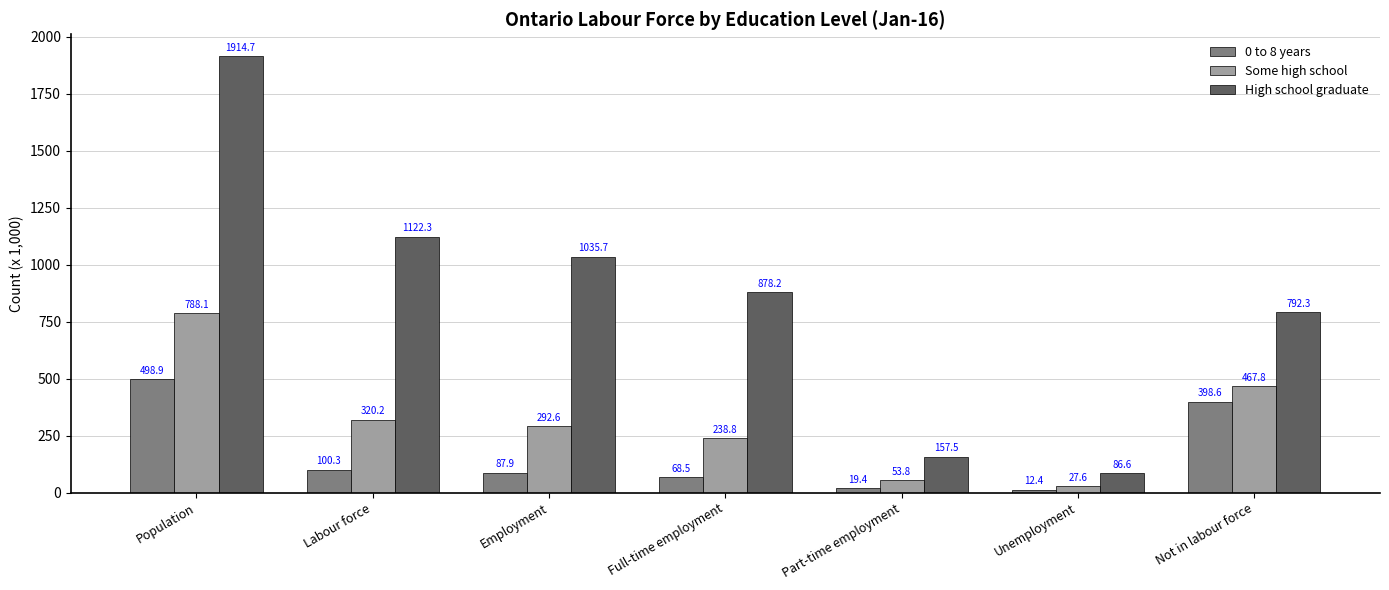

True or false: 0 to 8 years has a value of 398.6 at Not in labour force.

True